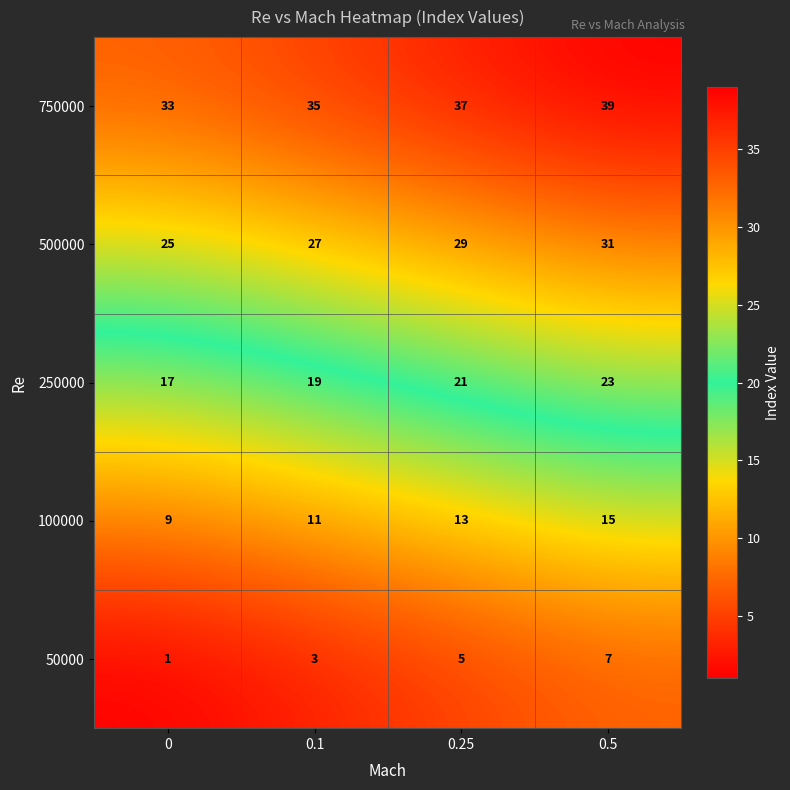

Count the 500000 values in the range 27 to 31.

3